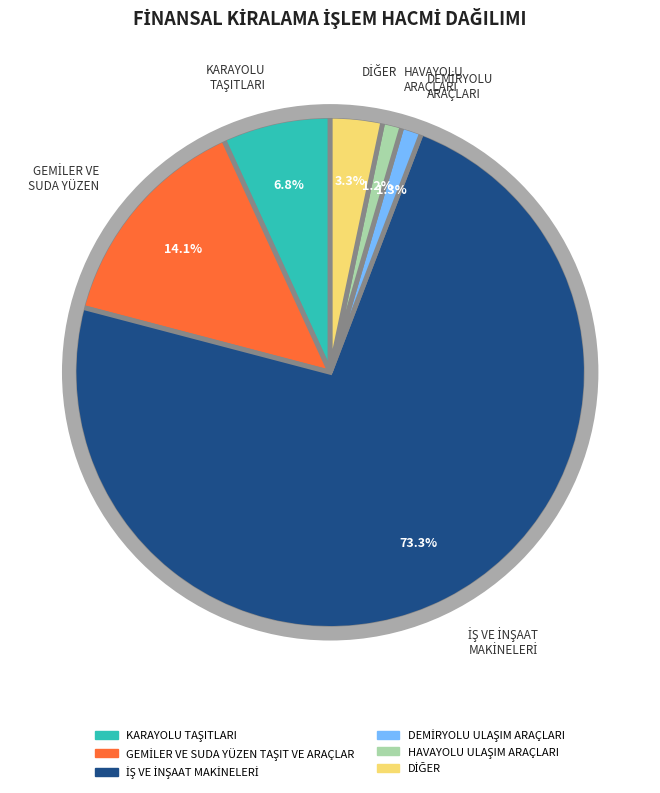

What percentage is NOT represented by HAVAYOLU ARAÇLARI?

98.8%